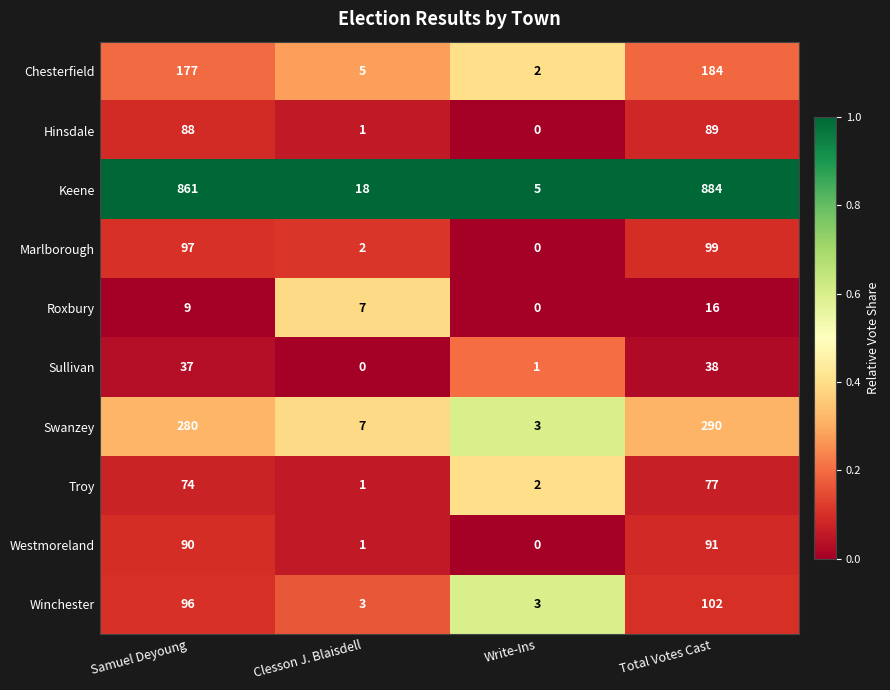

List the series in order of their peak value, lowest first.

Roxbury, Sullivan, Troy, Hinsdale, Westmoreland, Marlborough, Winchester, Chesterfield, Swanzey, Keene